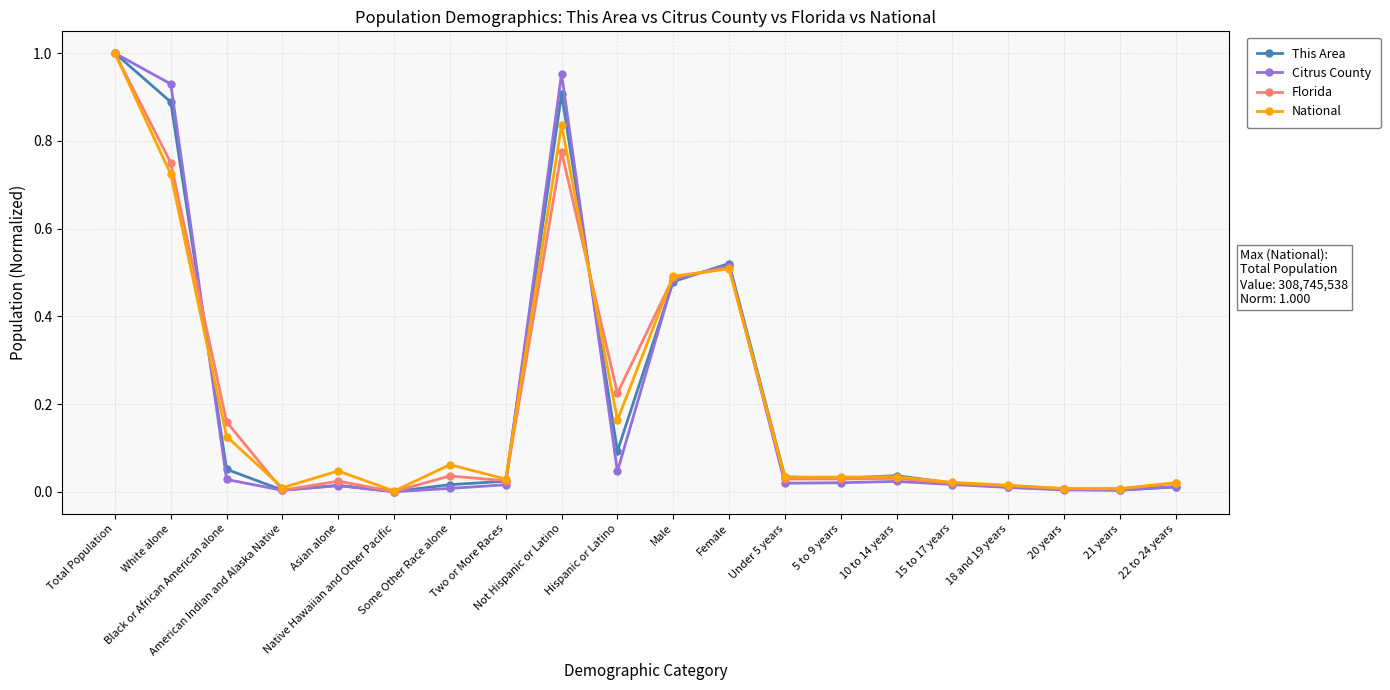

At which category does Citrus County reach its first local valley?

American Indian and Alaska Native